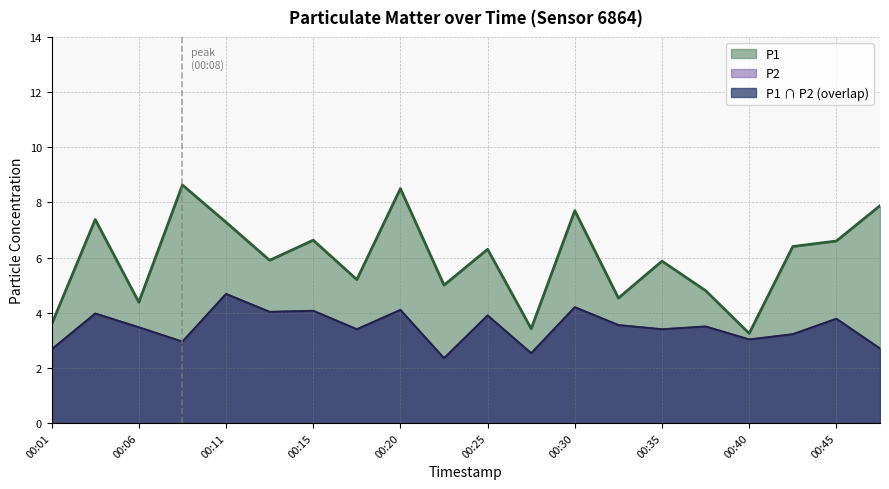

At how many categories does at least one series exceed 3?

20